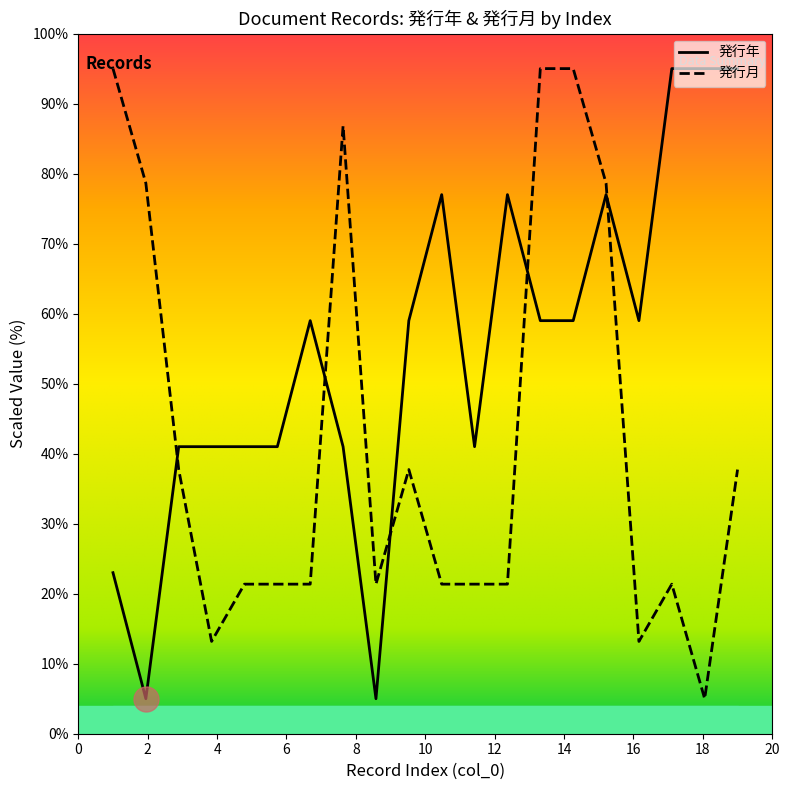

What is the greatest value displayed?

95.0